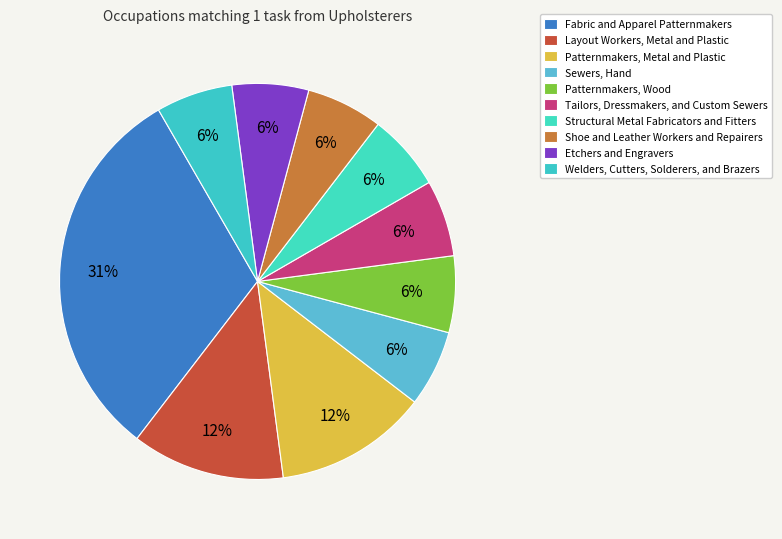

To the nearest percent, what is the combined percentage of Etchers and Engravers and Patternmakers, Wood?

12%